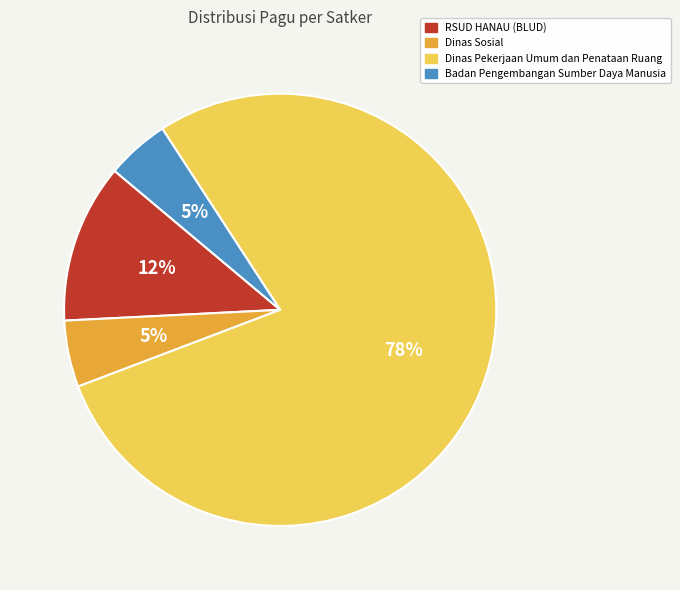

Between Dinas Sosial and Dinas Pekerjaan Umum dan Penataan Ruang, which is larger?

Dinas Pekerjaan Umum dan Penataan Ruang